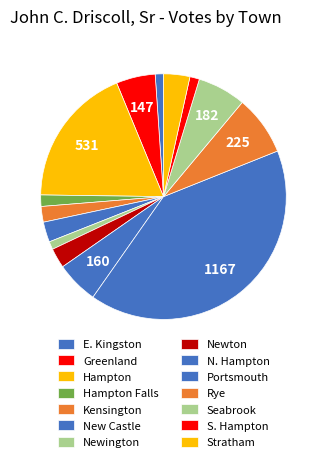

To the nearest percent, what portion does Seabrook represent?

6%